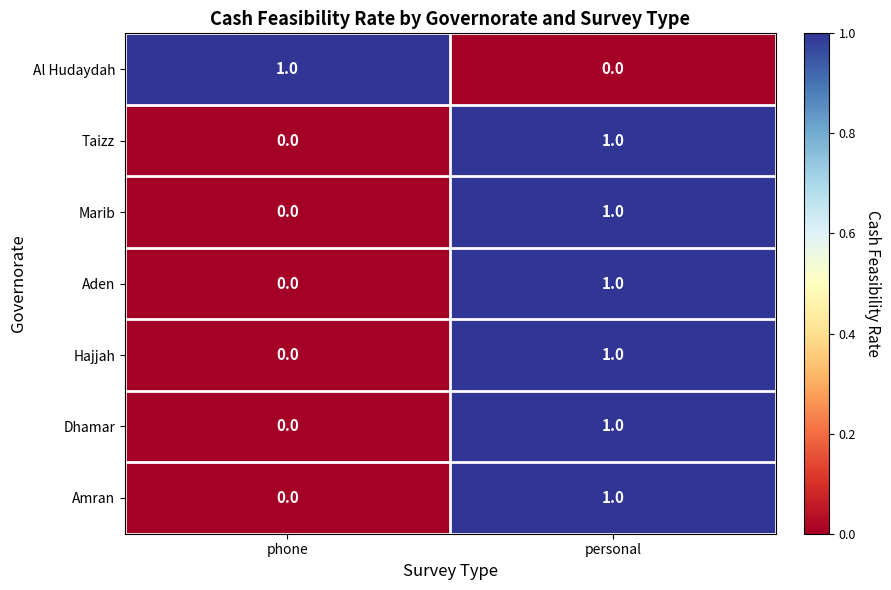

Reading left to right, list all the values displayed in this chart.

Al Hudaydah: phone=1	personal=0
Taizz: phone=0	personal=1
Marib: phone=0	personal=1
Aden: phone=0	personal=1
Hajjah: phone=0	personal=1
Dhamar: phone=0	personal=1
Amran: phone=0	personal=1